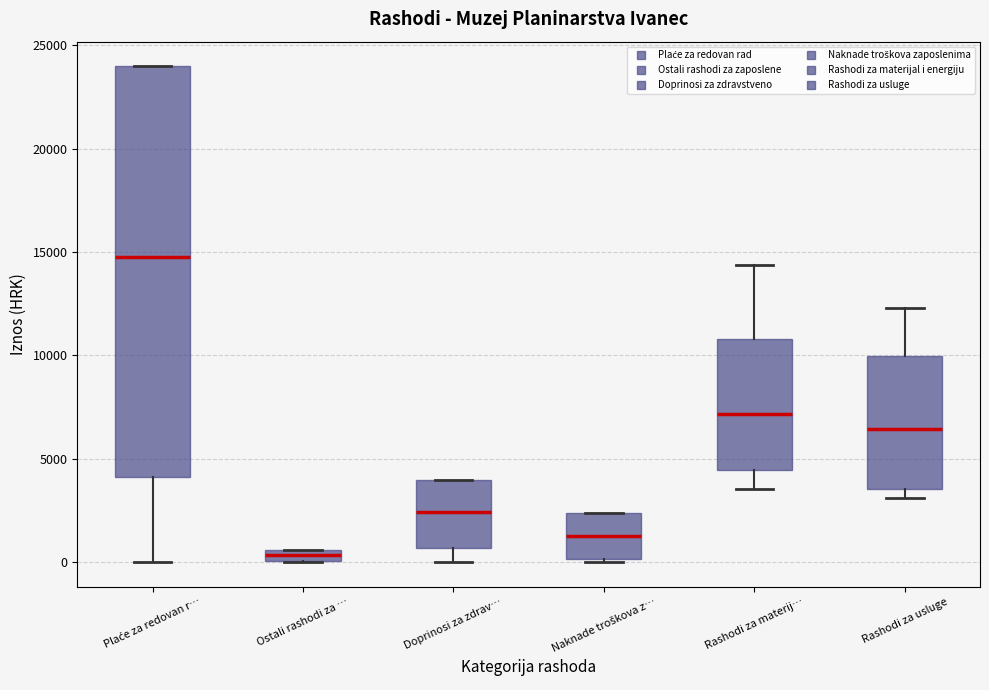

Which box's median line is the highest?

Plaće za redovan r…